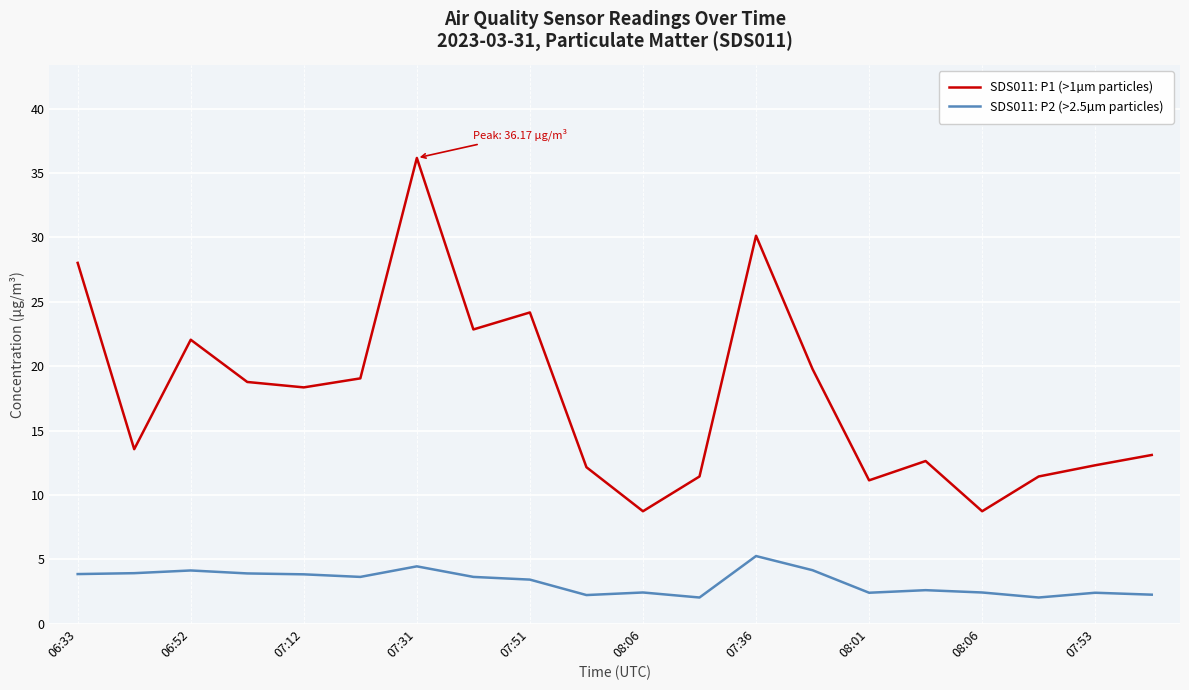

Which series has the largest range (max minus min)?

SDS011: P1 (>1µm particles)